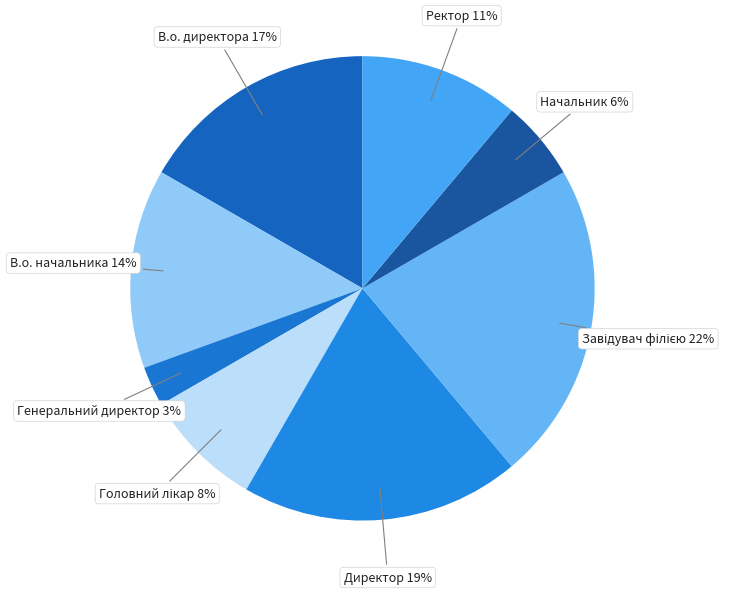

To the nearest percent, what percentage of the pie is Генеральний директор?

3%